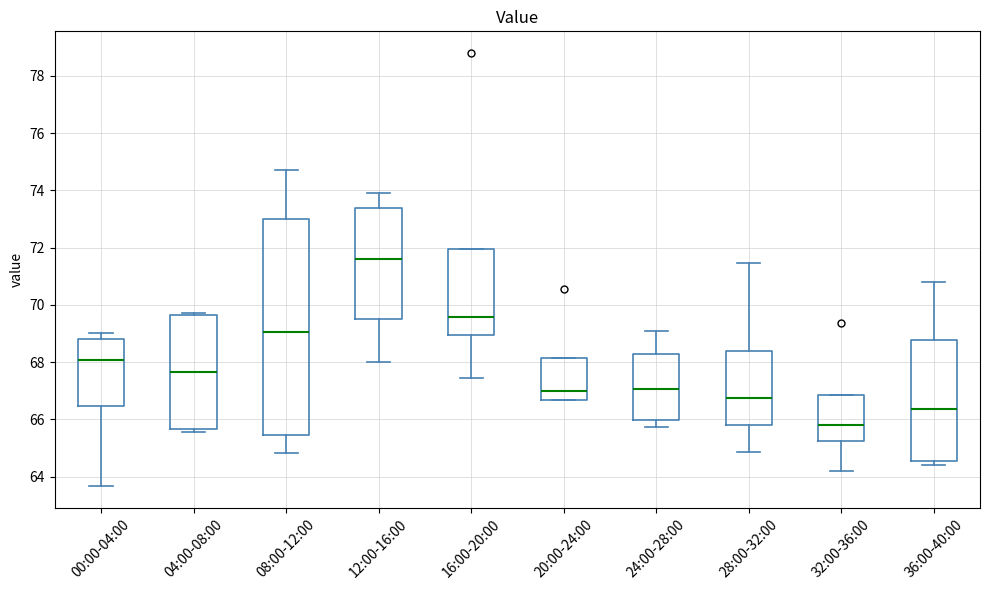

Where does the lower whisker of the box for 32:00-36:00 end on the y-axis? The values are not printed on the chart, so give them approximately, as read against the axis.

64.2